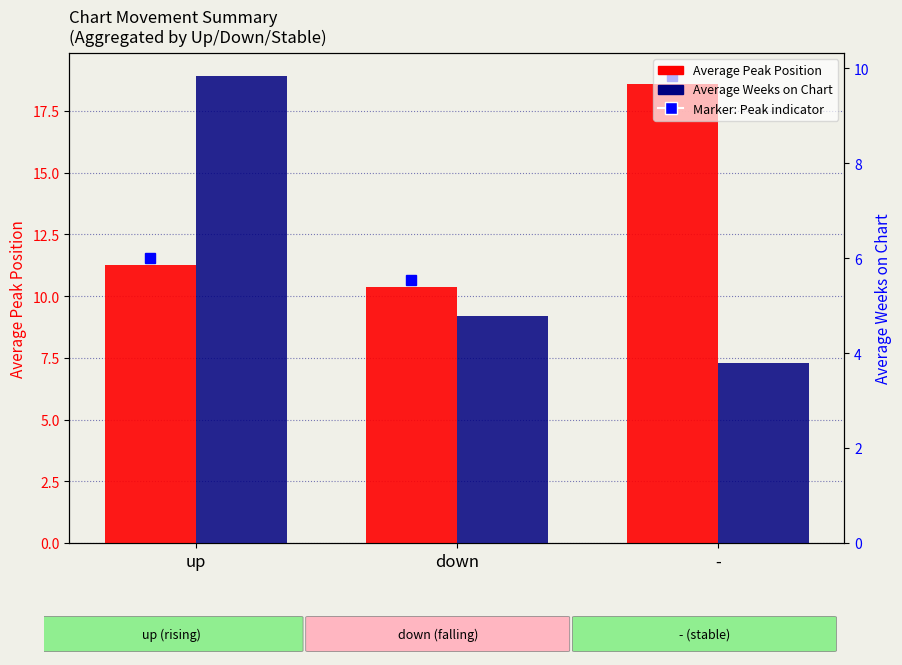

What is the difference between the Average Peak Position values at up and -?

7.3